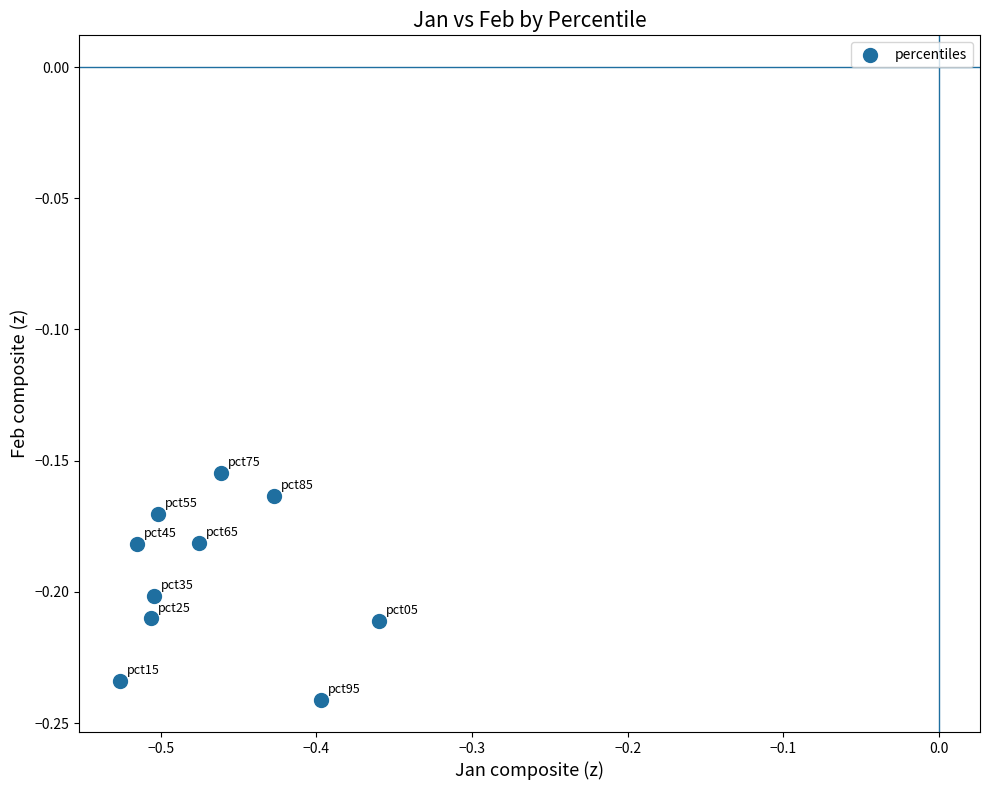

What is the average X value?

-0.5